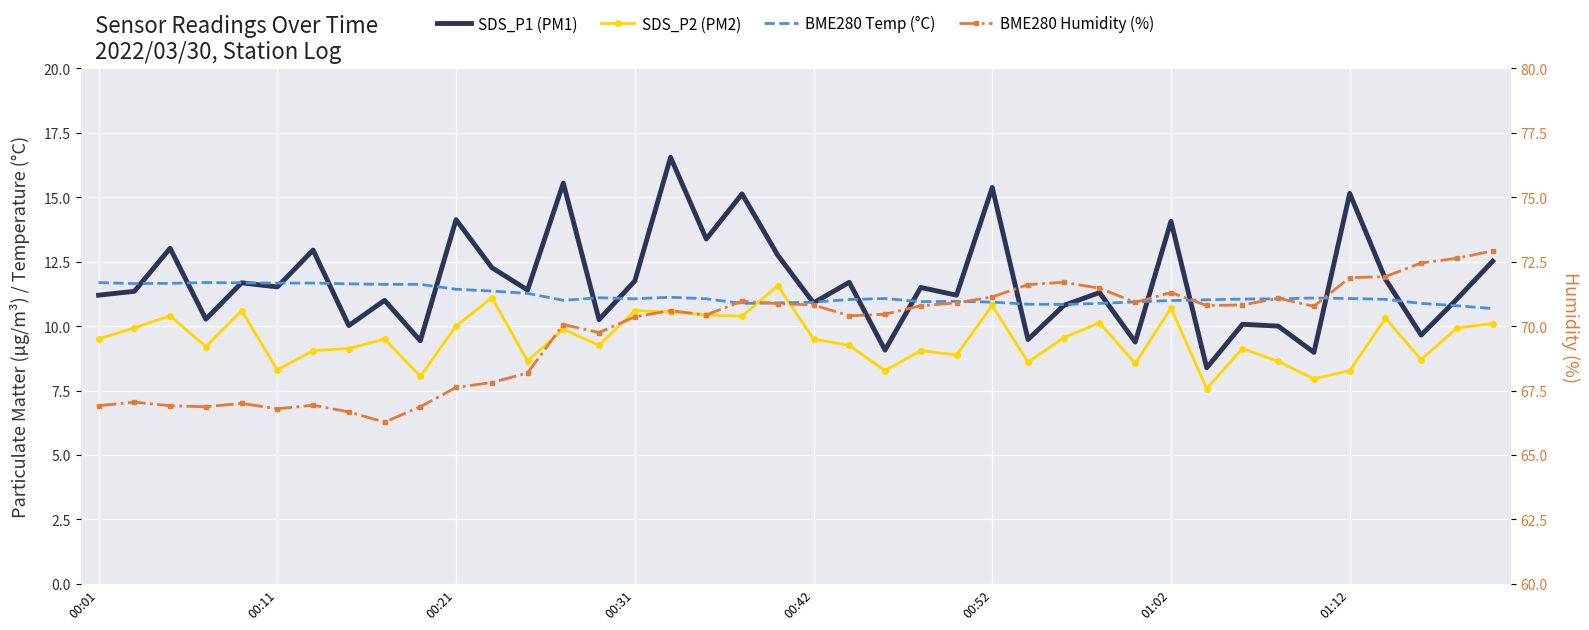

What is the approximate value of BME280 Temp (°C) at 32?

11.1